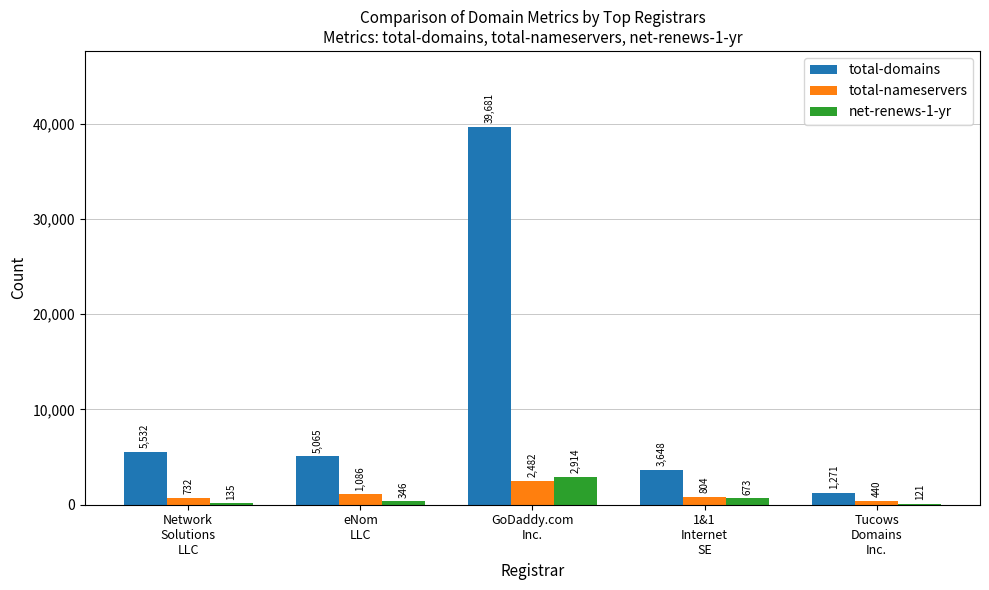

What is the greatest value displayed?

39681